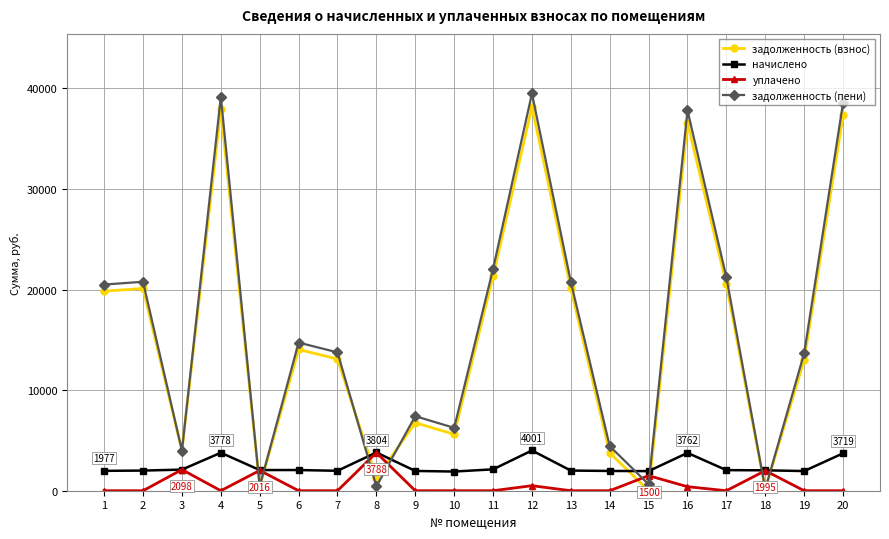

What is the greatest value displayed?

39500.2